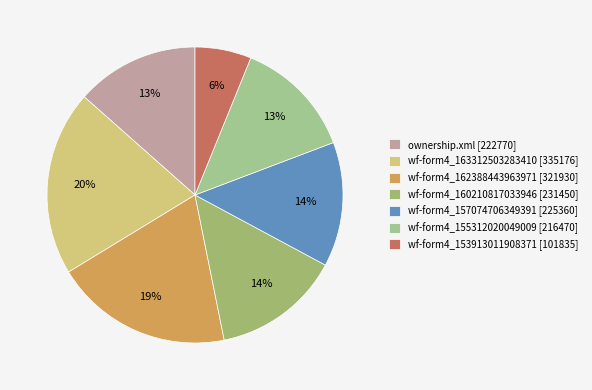

Rank the categories by value from highest to lowest.

wf-form4_163312503283410.xml [2021-09-29], wf-form4_162388443963971.xml [2021-06-15], wf-form4_160210817033946.xml [2020-10-06], wf-form4_157074706349391.xml [2019-10-08], ownership.xml [2024-03-13], wf-form4_155312020049009.xml [2019-03-18], wf-form4_153913011908371.xml [2018-10-04]